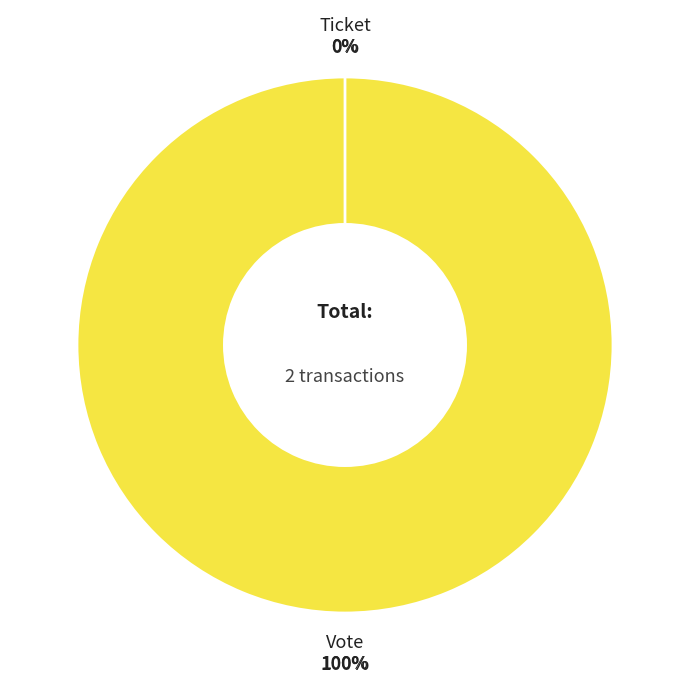

Is it true that Ticket is 1% of the pie?

False